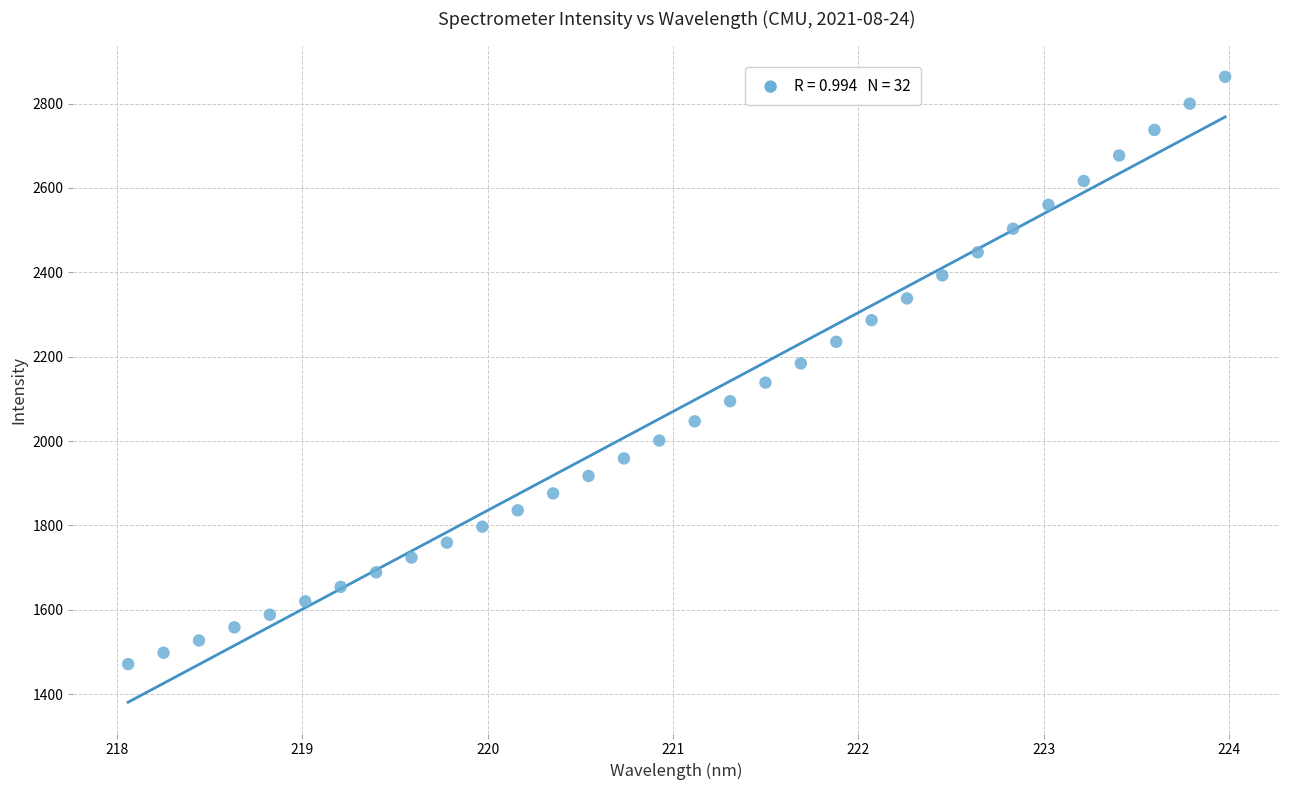

What is the range of X values (max minus min)?

5.9